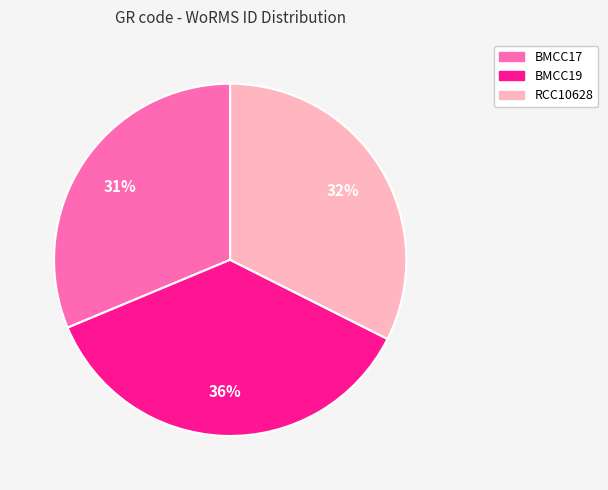

Is RCC10628 the majority of the pie?

No